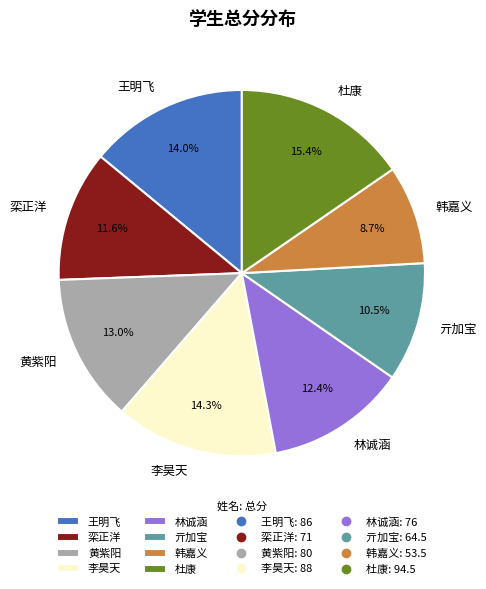

What portion of the pie excludes 林诚涵?

87.6%